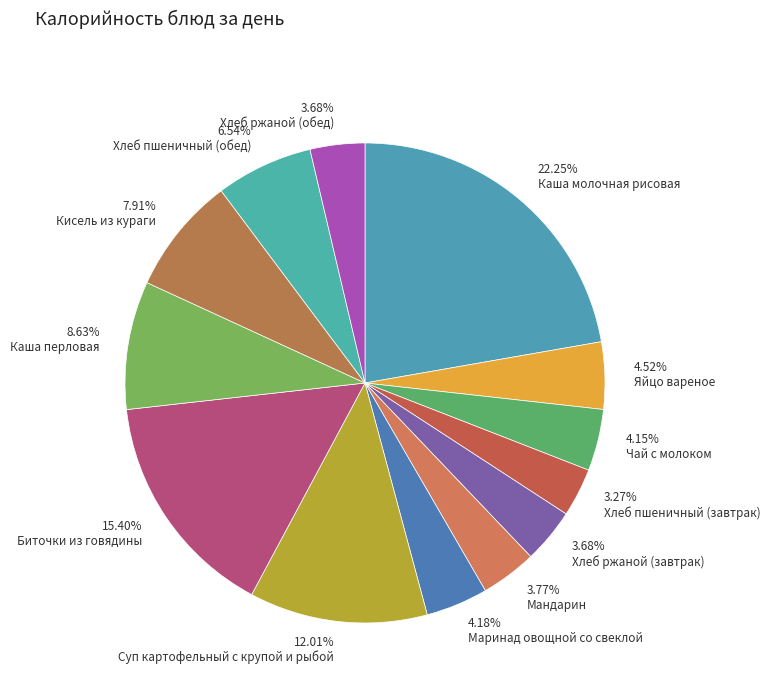

Does any single category account for the majority?

No